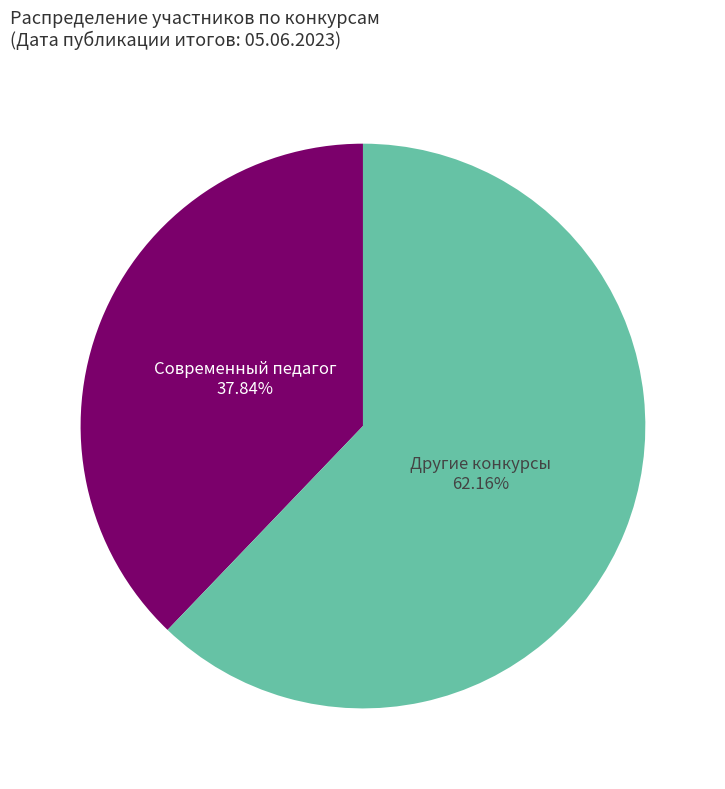

Between Современный педагог and Другие конкурсы, which is larger?

Другие конкурсы